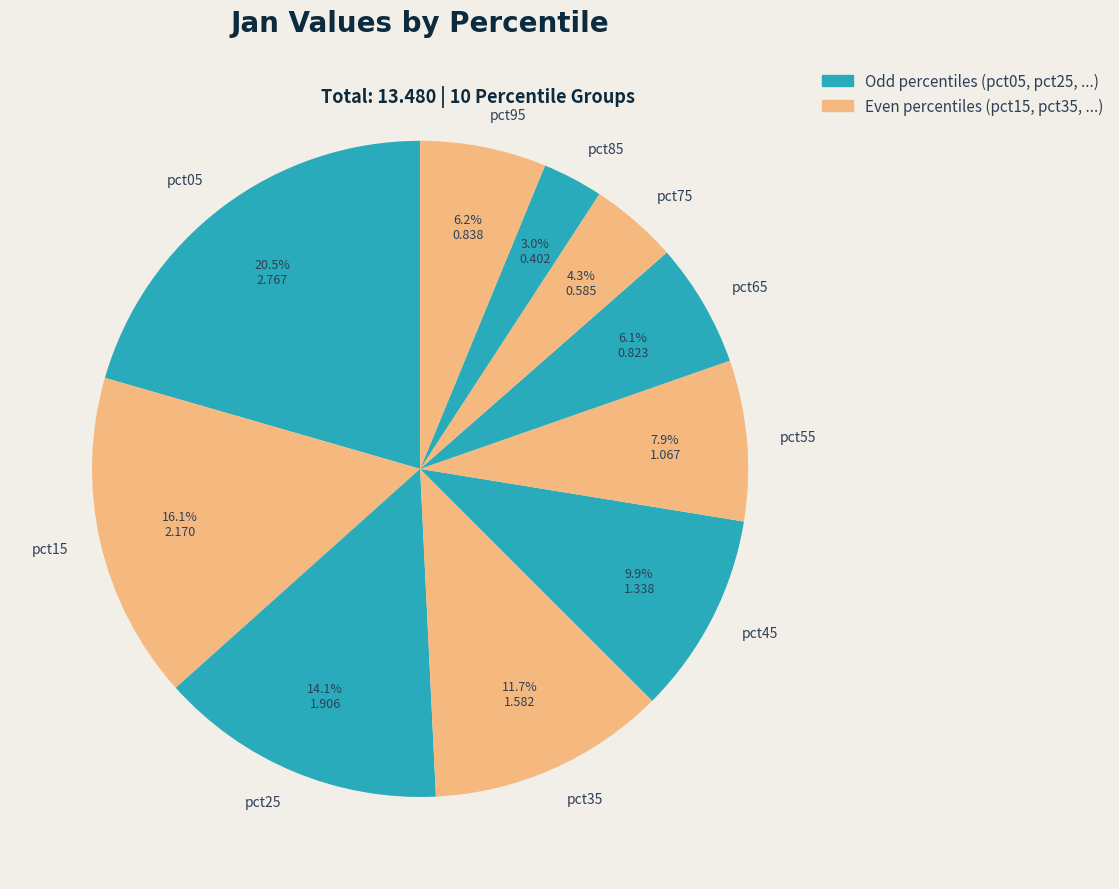

To the nearest percent, what portion does pct25 represent?

14%